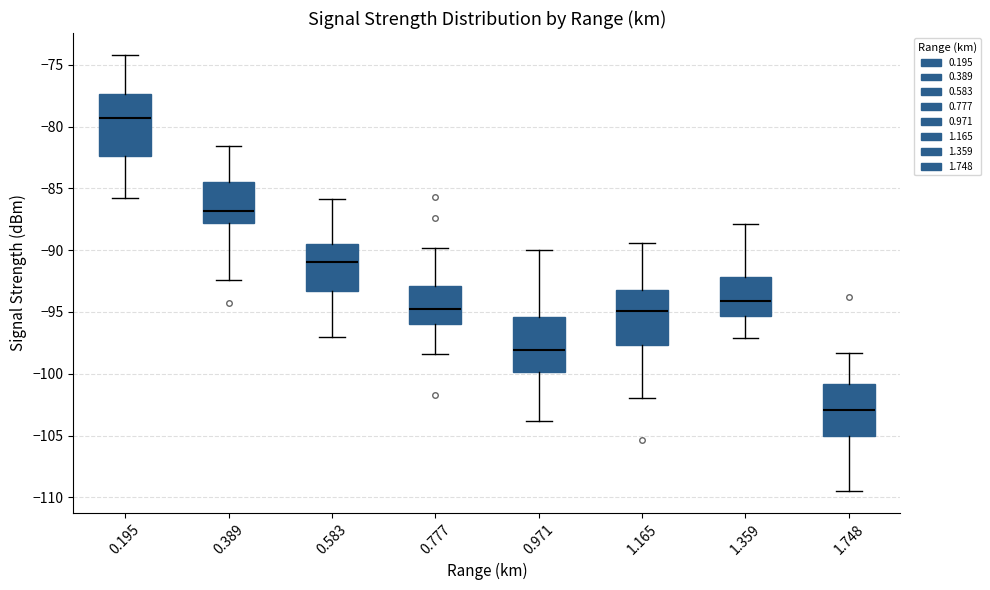

Where does the lower whisker of the box at x = 0.195 end on the y-axis? The values are not printed on the chart, so give them approximately, as read against the axis.

-86.0